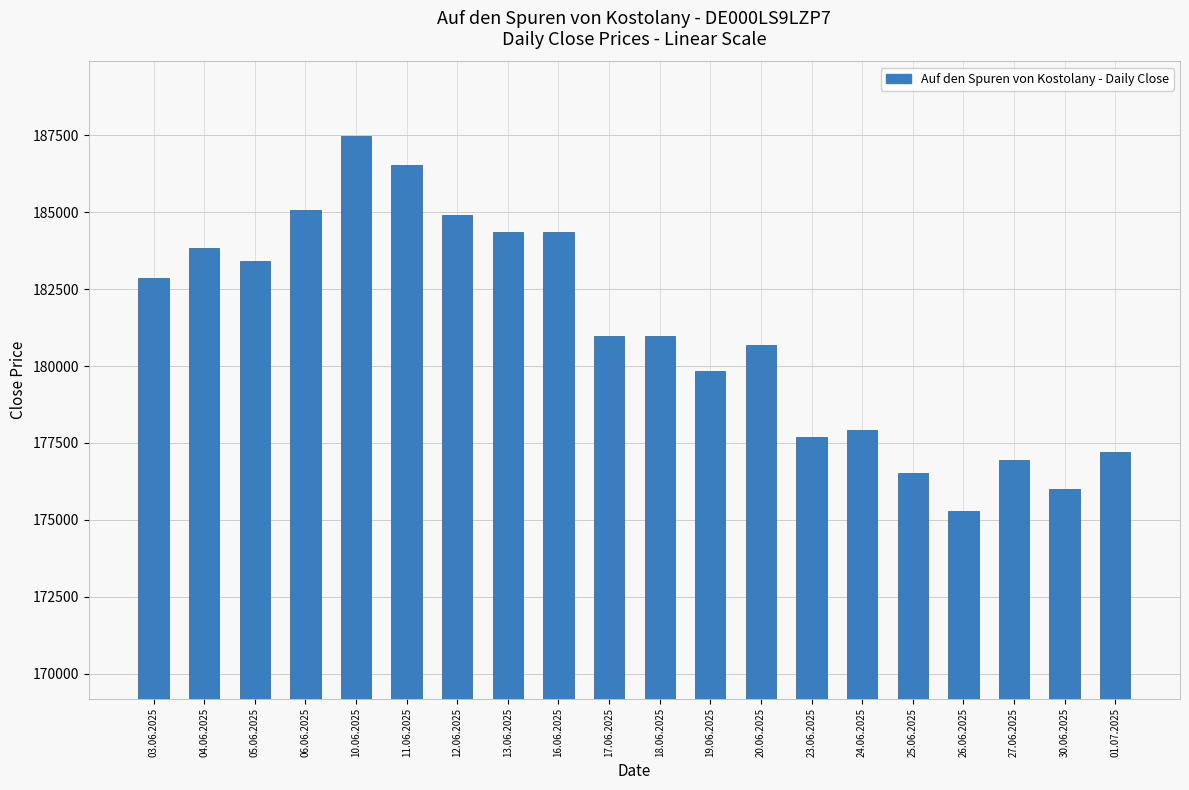

What value does the data have at 26.06.2025?

175281